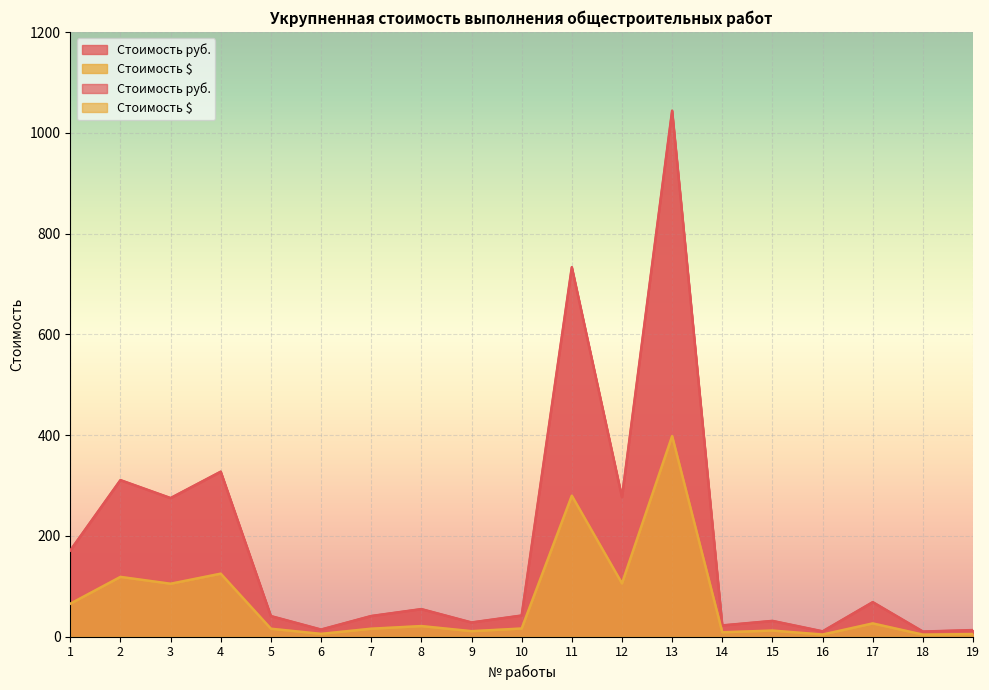

What is the sum of the Стоимость руб. values at 9 and 6?

41.7